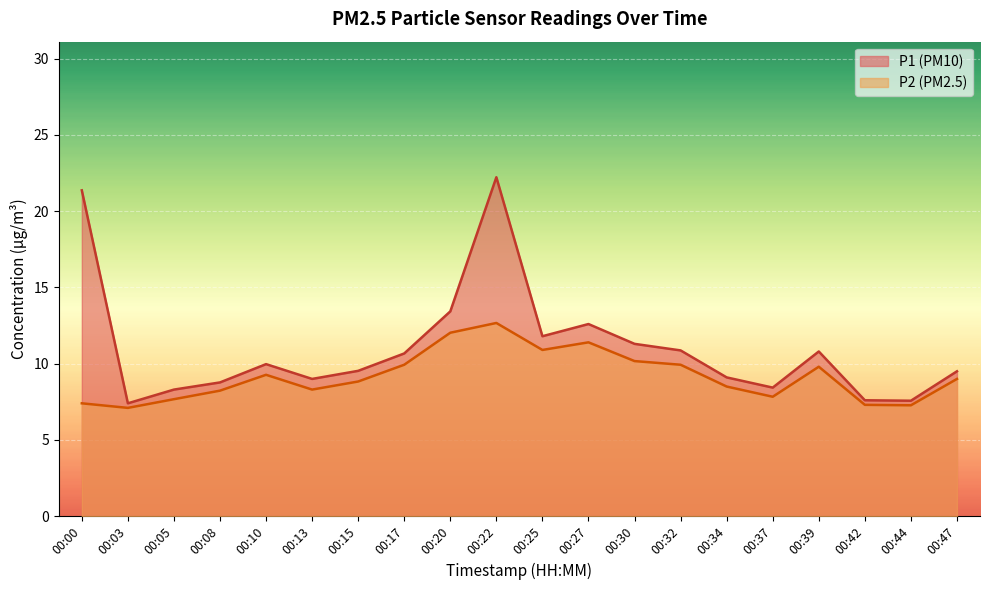

Between 00:32 and 00:34, which series saw the biggest shift?

P1